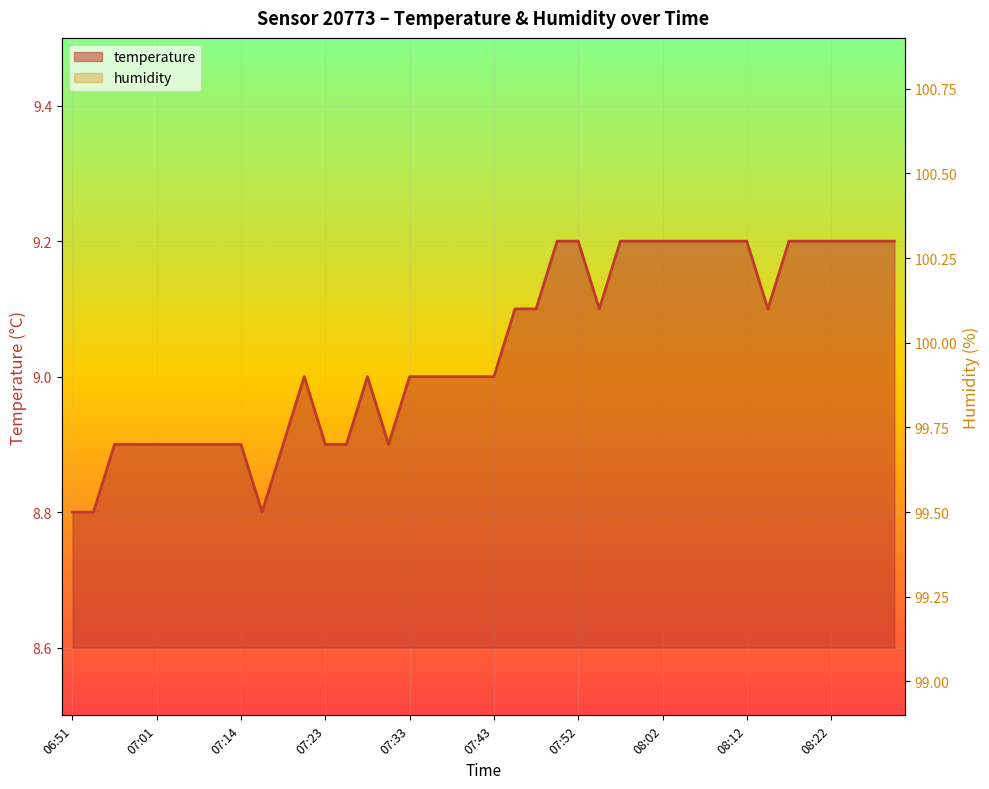

Count the values in the range 8 to 9.

21